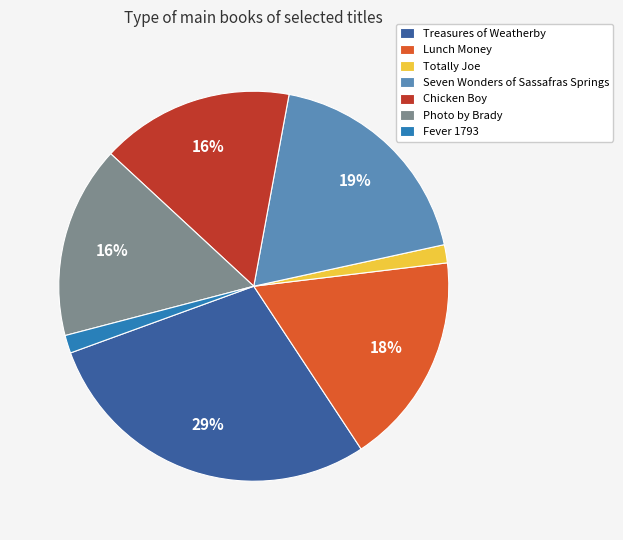

To the nearest percent, what is the difference between the Photo by Brady and Seven Wonders of Sassafras Springs slice percentages?

3%